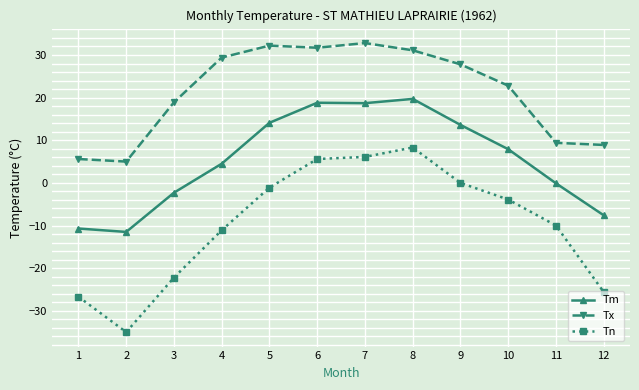

Which category has the highest value in the Tm series?

8